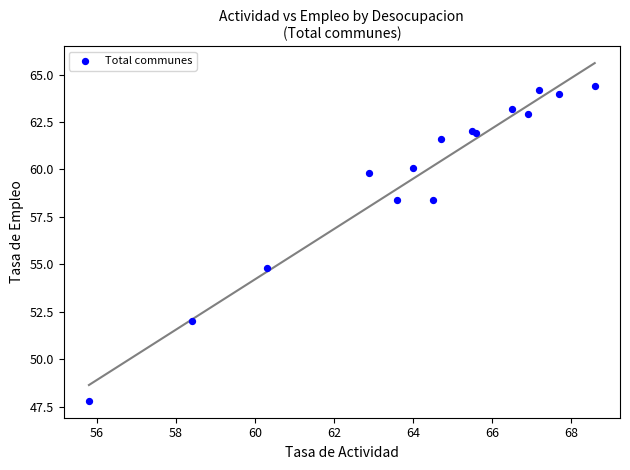

What Y value in the scatter plot is closest to 56?

54.8